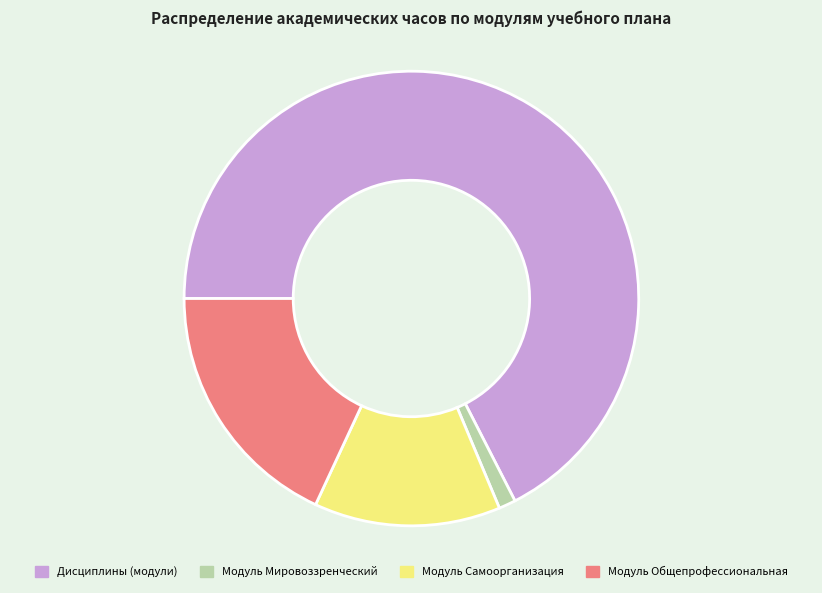

Which slice is the largest?

Дисциплины (модули)